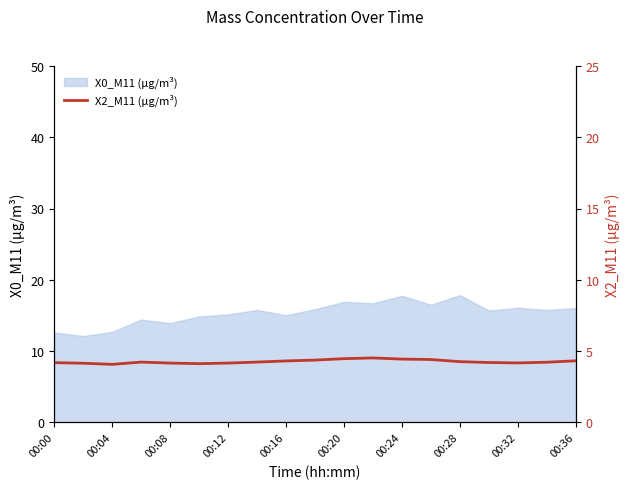

What is the maximum value for X0_M11 (μg/m³)?

17.9